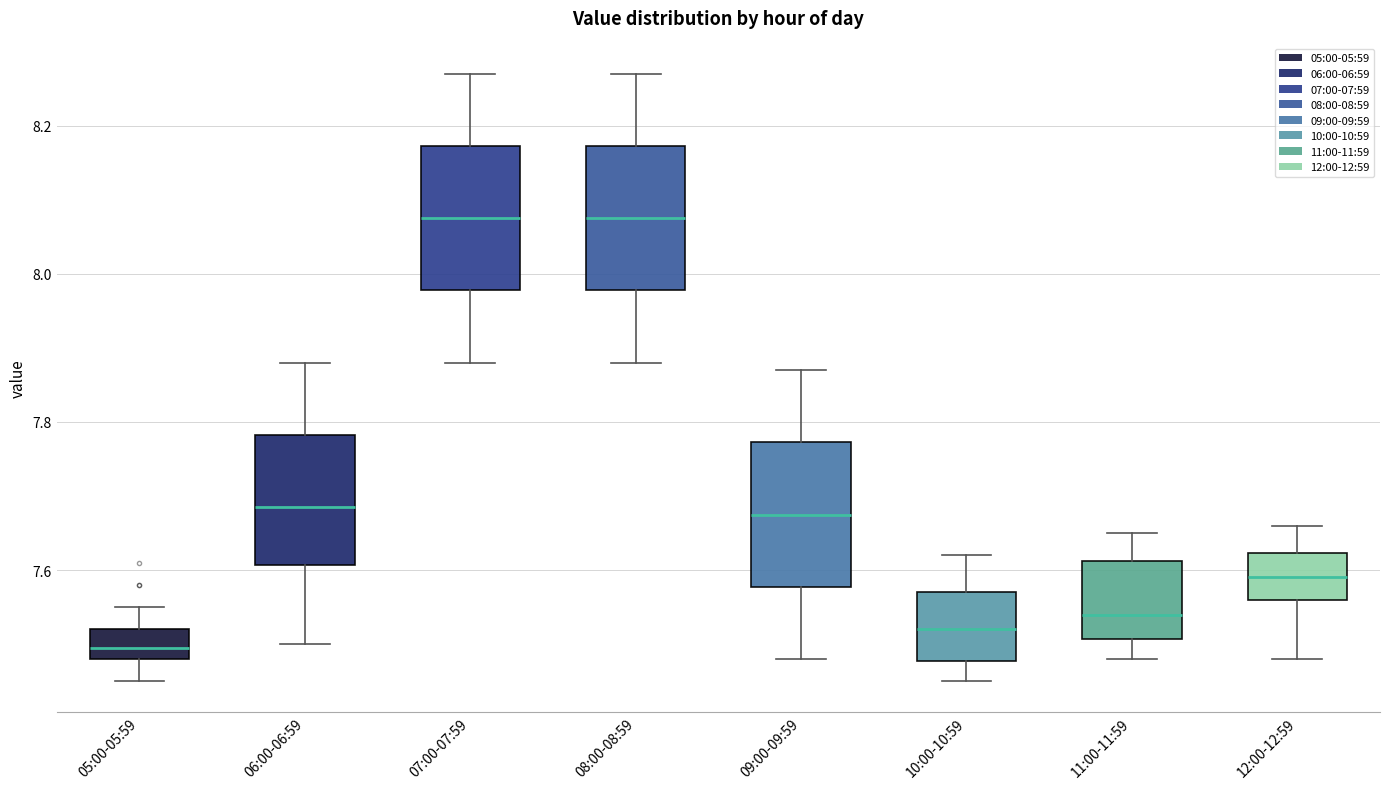

Reading left to right, transcribe this box plot: for each box, give where its median line is, the range the box spans, and where its two whiskers end, as read against the y-axis. The values are not printed on the chart, so give them approximately, as read against the axis.

05:00-05:59: median 7.50, box 7.48 to 7.52, whiskers 7.46 to 7.56
06:00-06:59: median 7.68, box 7.60 to 7.78, whiskers 7.50 to 7.88
07:00-07:59: median 8.08, box 7.98 to 8.18, whiskers 7.88 to 8.28
08:00-08:59: median 8.08, box 7.98 to 8.18, whiskers 7.88 to 8.28
09:00-09:59: median 7.68, box 7.58 to 7.78, whiskers 7.48 to 7.88
10:00-10:59: median 7.52, box 7.48 to 7.58, whiskers 7.46 to 7.62
11:00-11:59: median 7.54, box 7.50 to 7.62, whiskers 7.48 to 7.66
12:00-12:59: median 7.60, box 7.56 to 7.62, whiskers 7.48 to 7.66